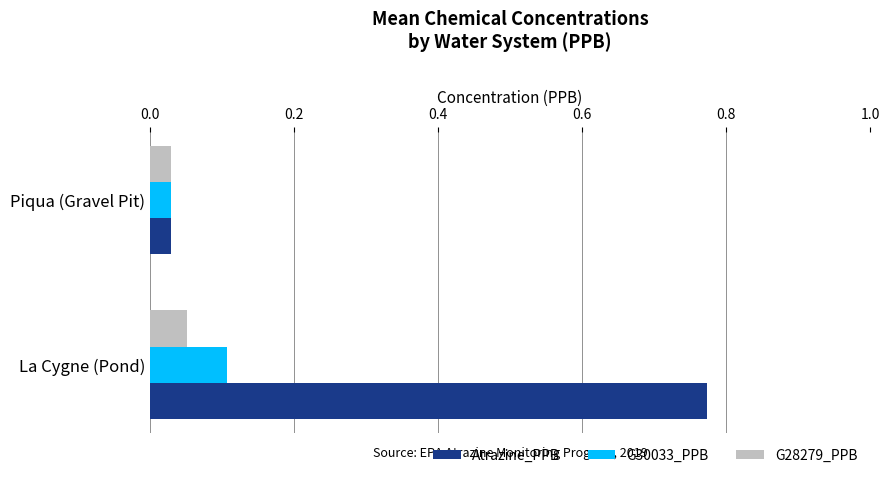

At which label is G30033_PPB closest to 0?

Piqua (Gravel Pit)